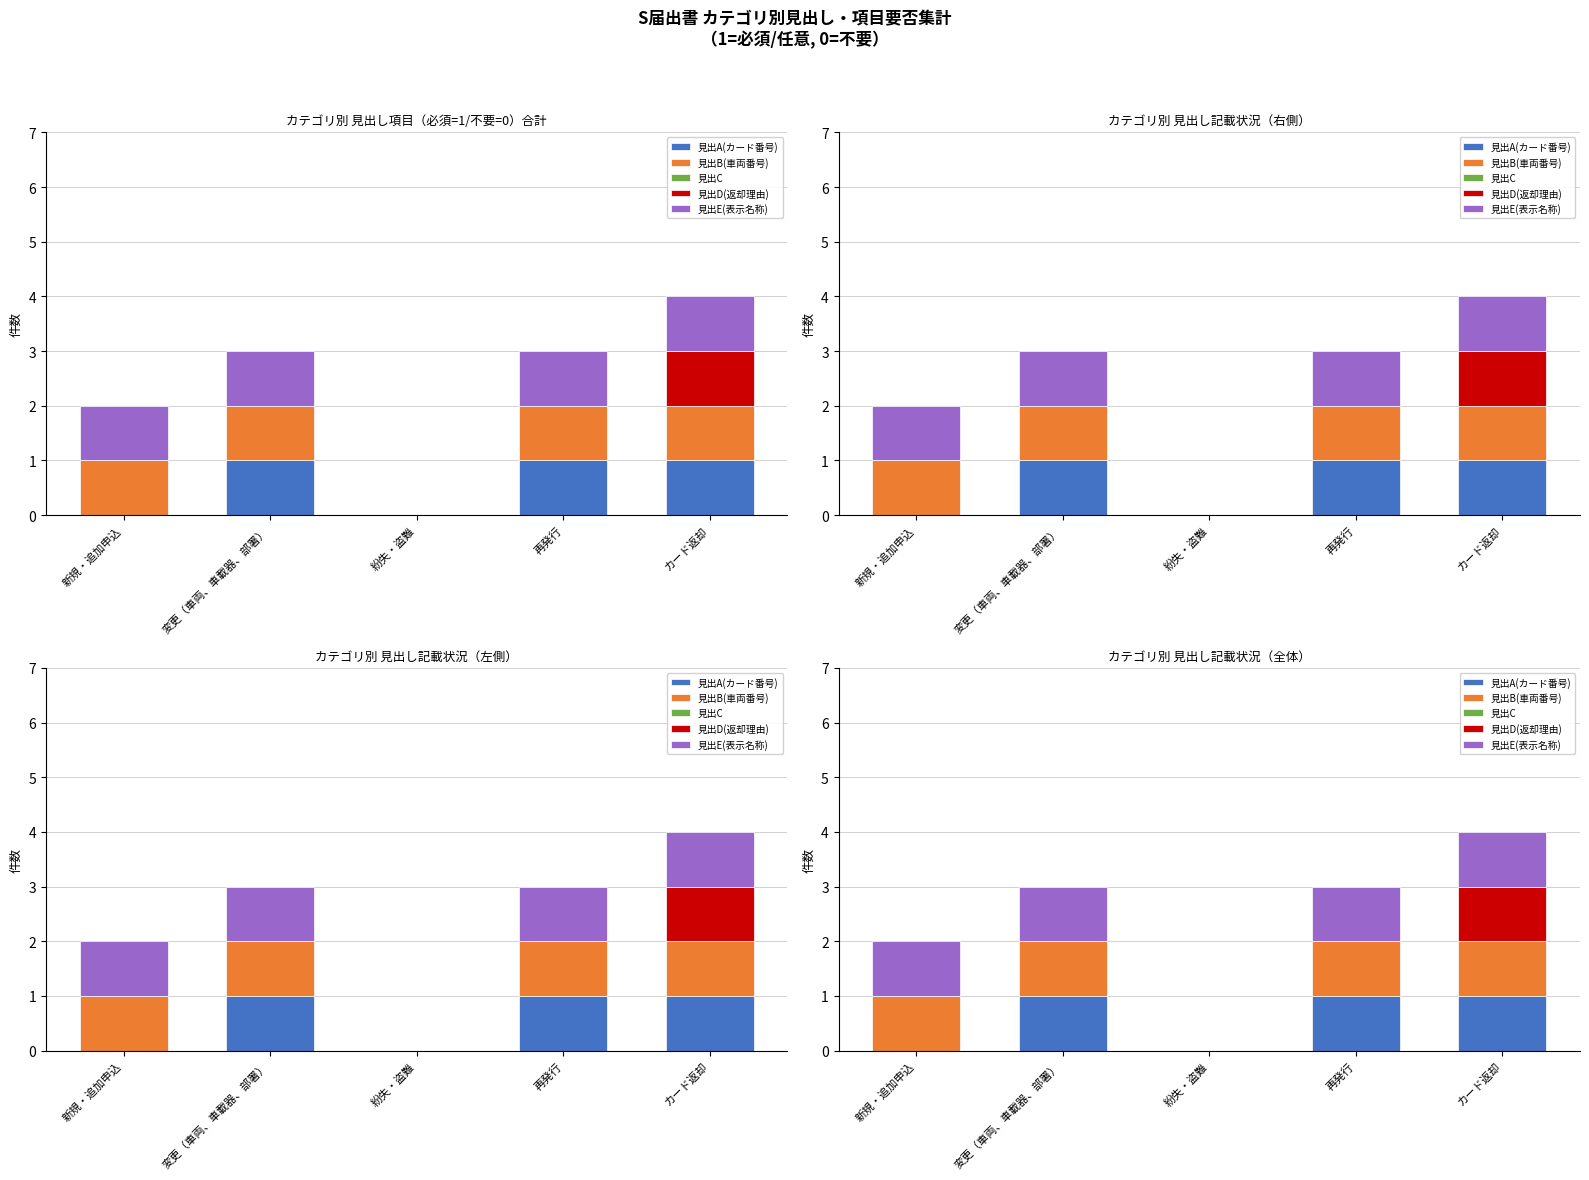

What is the sum of the 見出E(表示名称) values at 再発行 and 紛失・盗難?

1